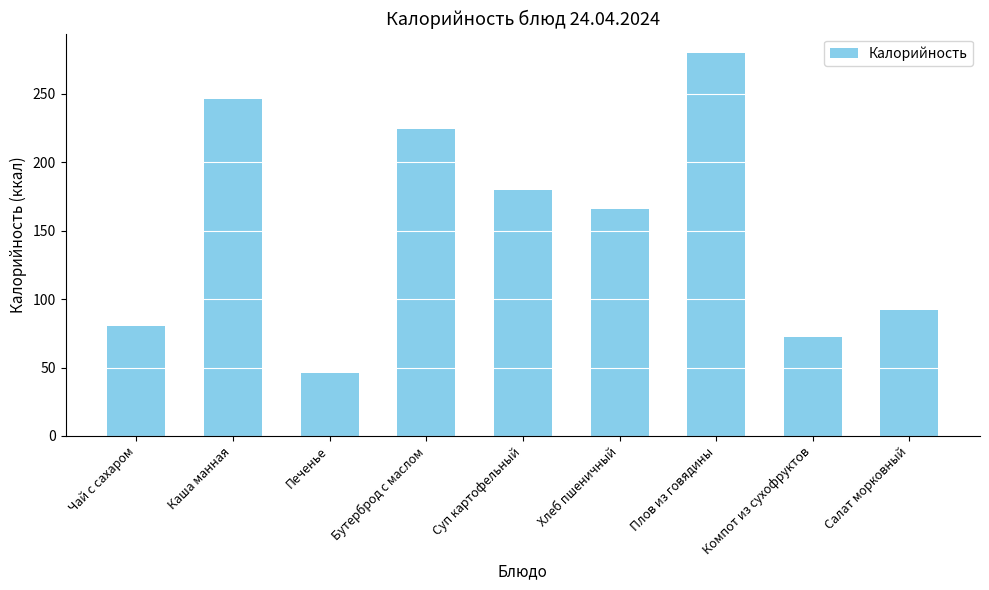

How many bars are there in total?

9